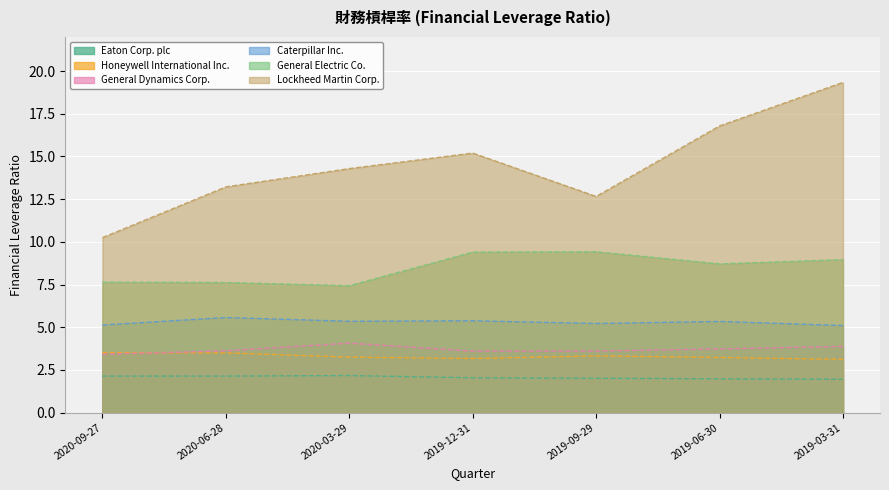

The value of Eaton Corp. plc at 2020-06-28 is 2.1. True or false?

True